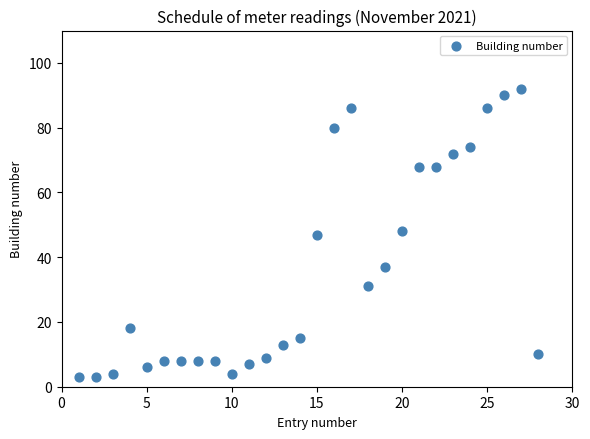

What is the range of X values (max minus min)?

27